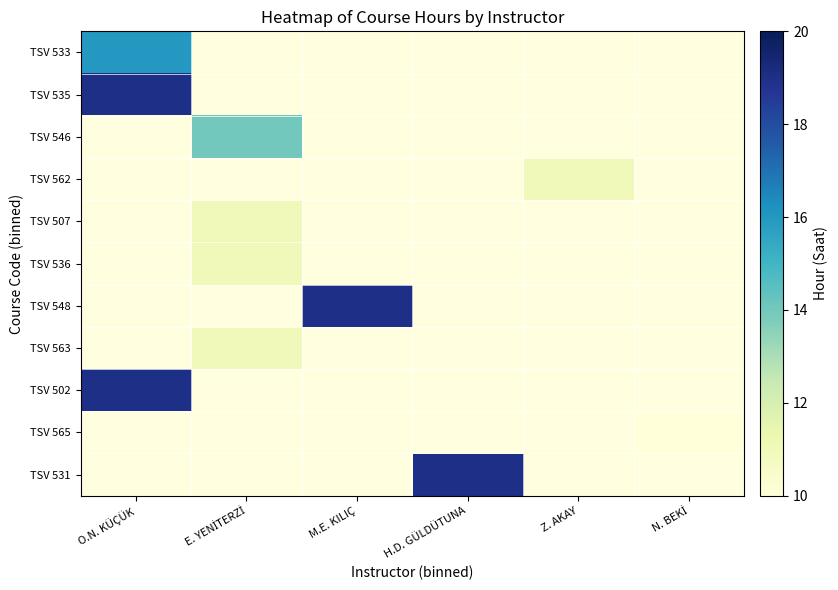

What is the total value across all series at H.D. GÜLDÜTUNA?

19